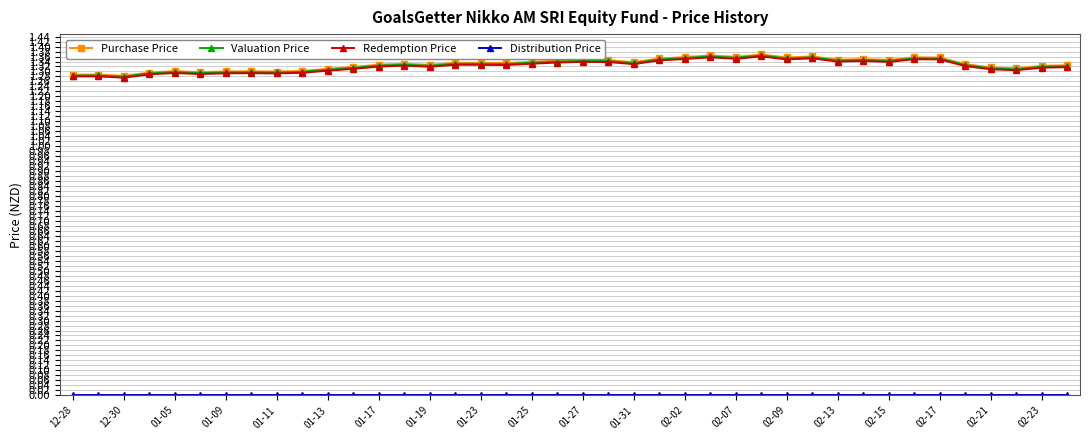

At how many categories does at least one series exceed 1?

40